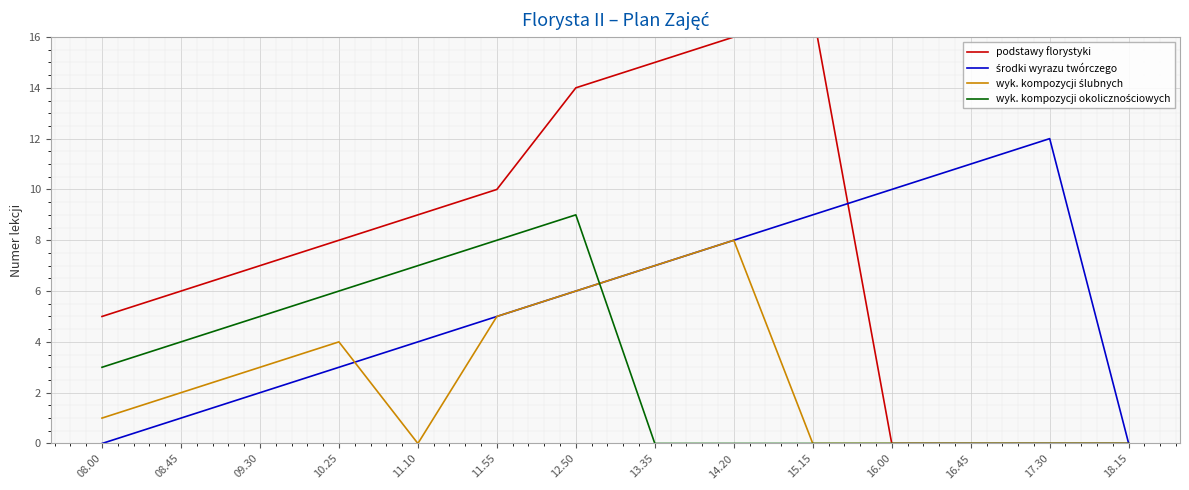

At which category does the chart reach its peak across all series?

15.15